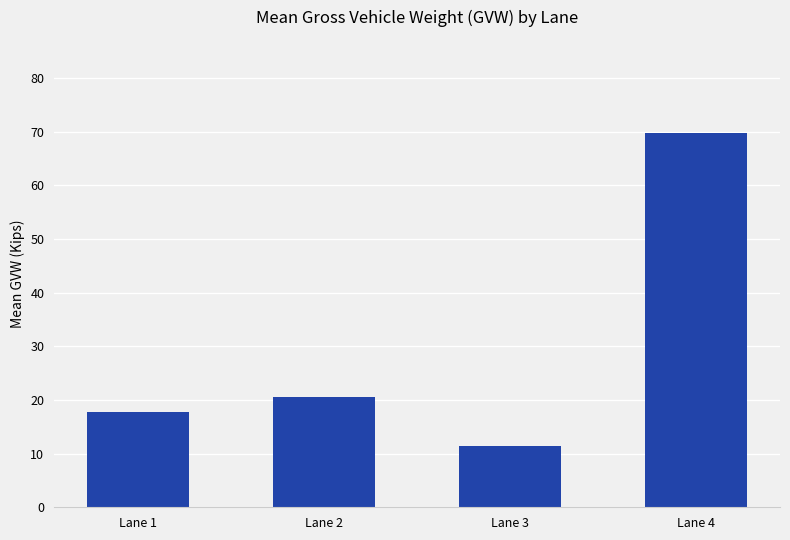

Approximately how many times larger is the value at Lane 4 compared to Lane 3?

6.1